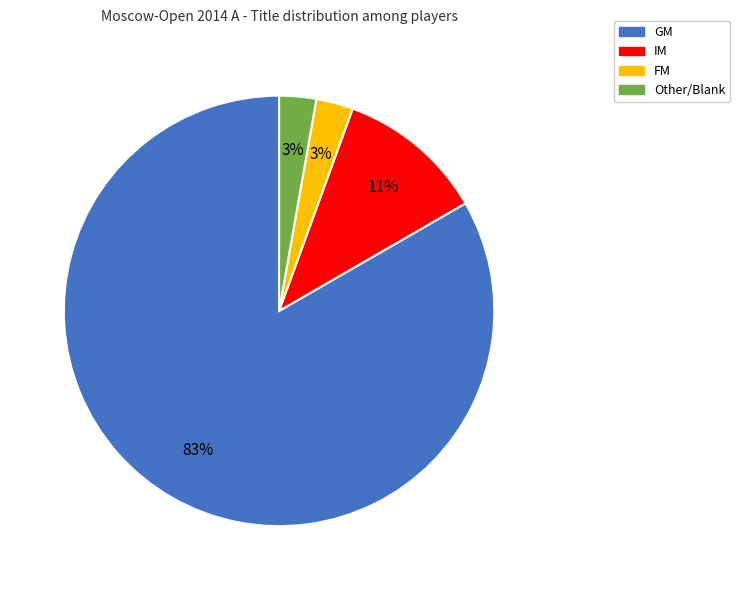

Between GM and Other, which is larger?

GM